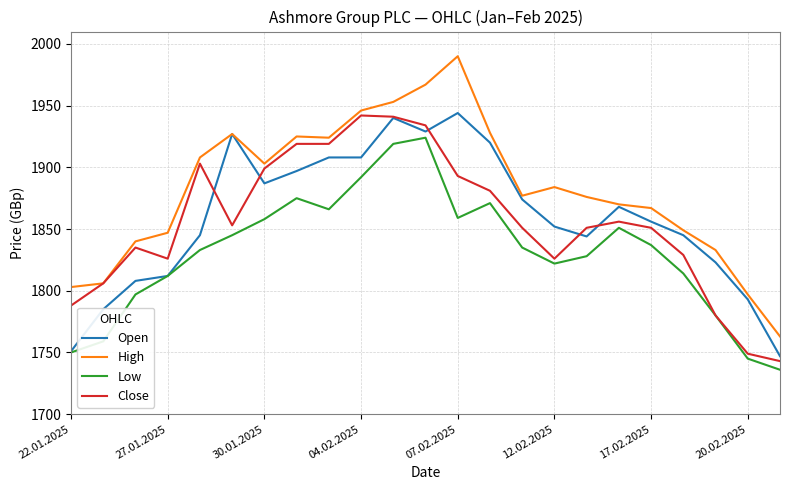

What is the maximum value shown in the chart?

1990